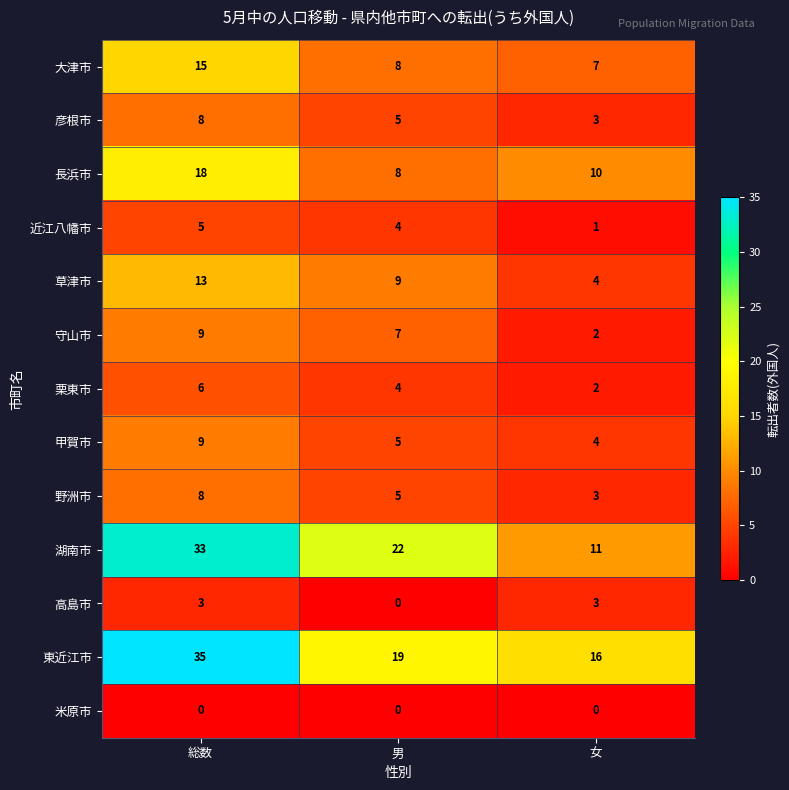

How many series are shown in this chart?

13